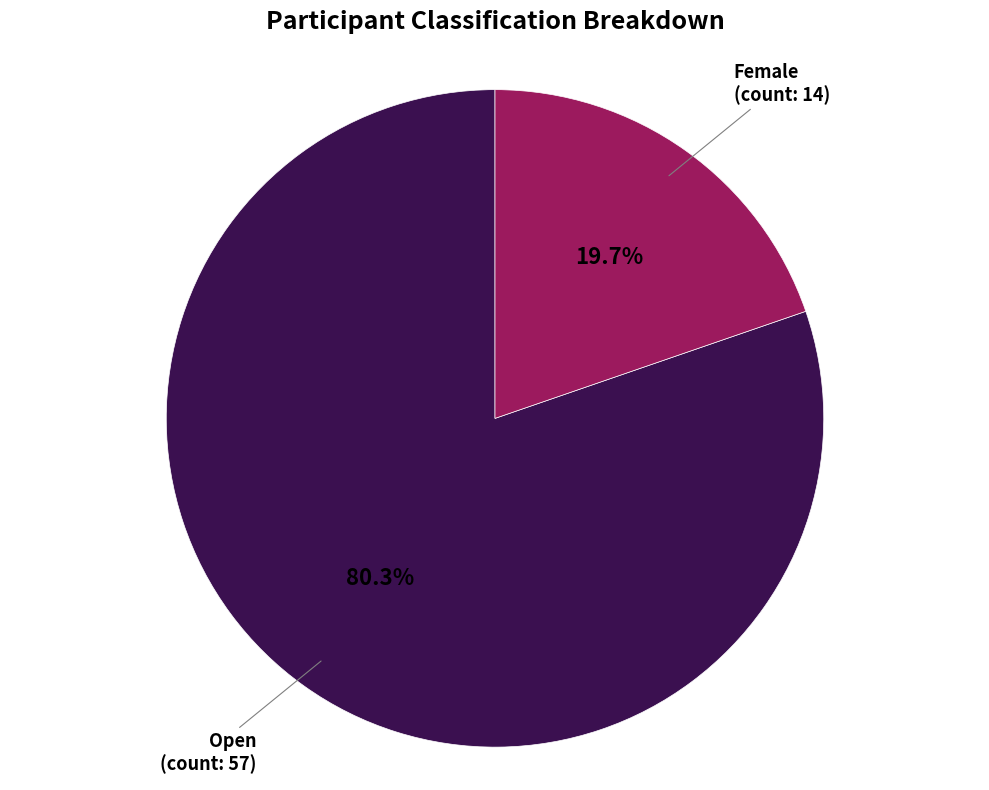

Approximately how many times larger is the value at Open compared to Female?

4.1